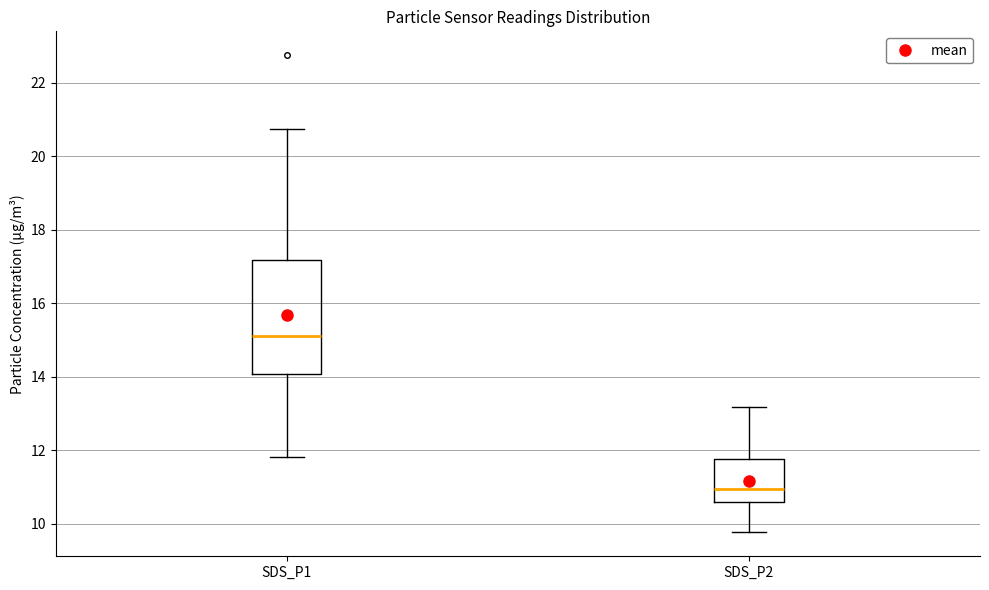

Reading left to right, read every box against the y-axis: the position of its median line, the range the box covers, and the ends of its whiskers. The values are not printed on the chart, so give them approximately, as read against the axis.

SDS_P1: median 15.2, box 14.0 to 17.2, whiskers 11.8 to 20.8
SDS_P2: median 11.0, box 10.6 to 11.8, whiskers 9.8 to 13.2